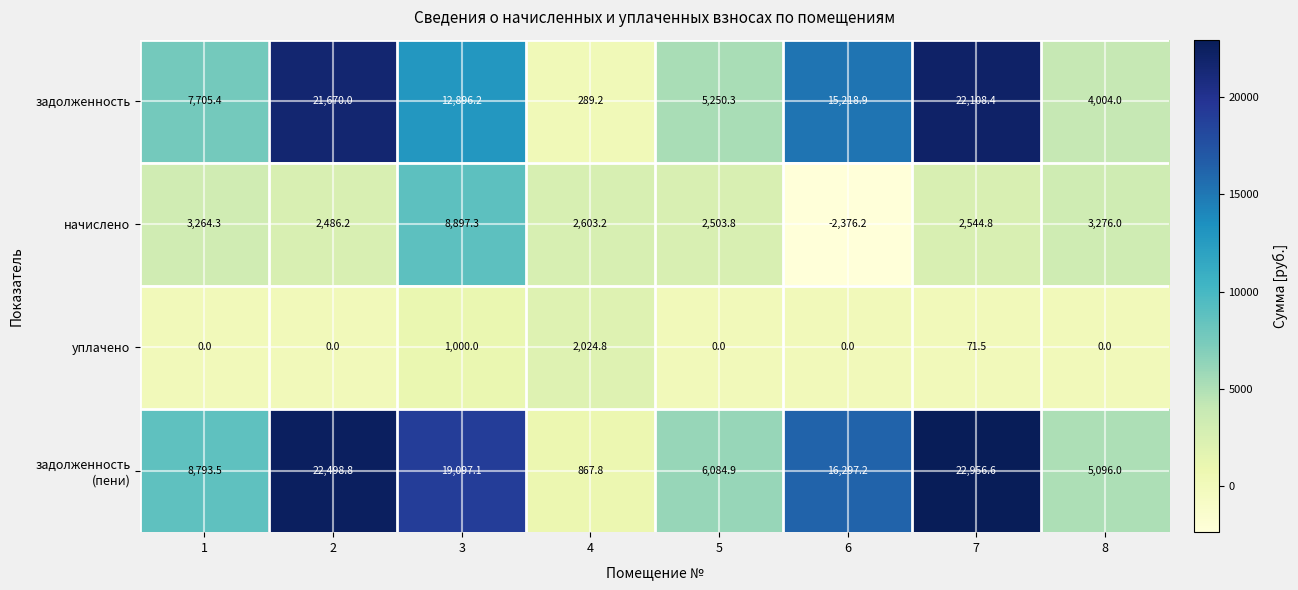

Where is уплачено nearest to the value 1012?

3